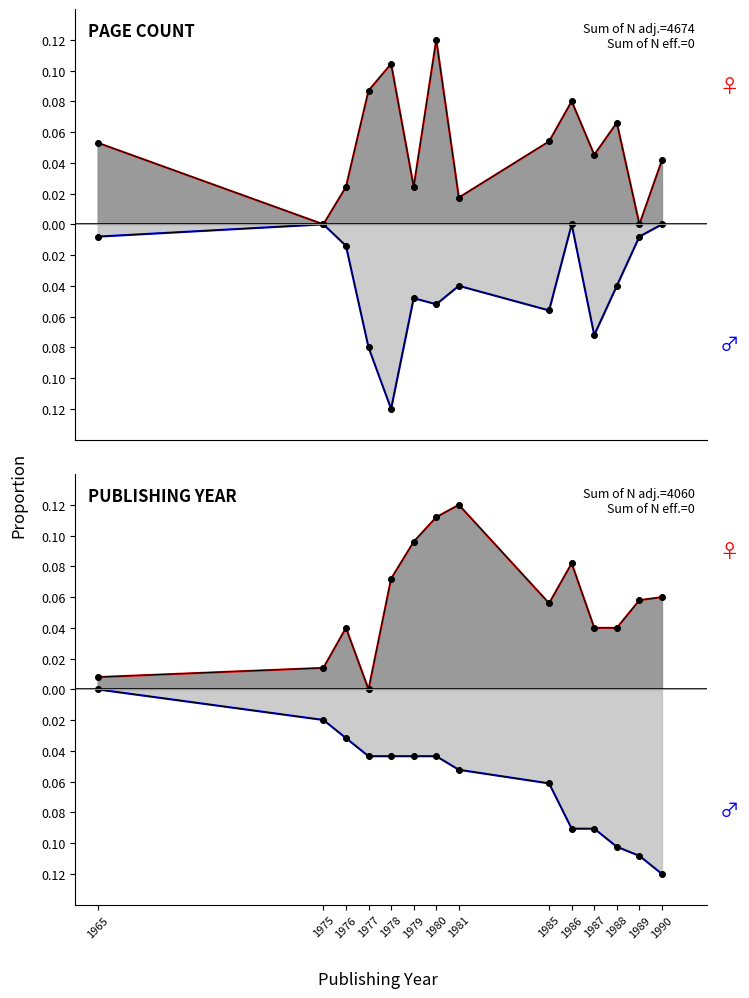

True or false: there are more than 1 points higher than both neighbors.

True